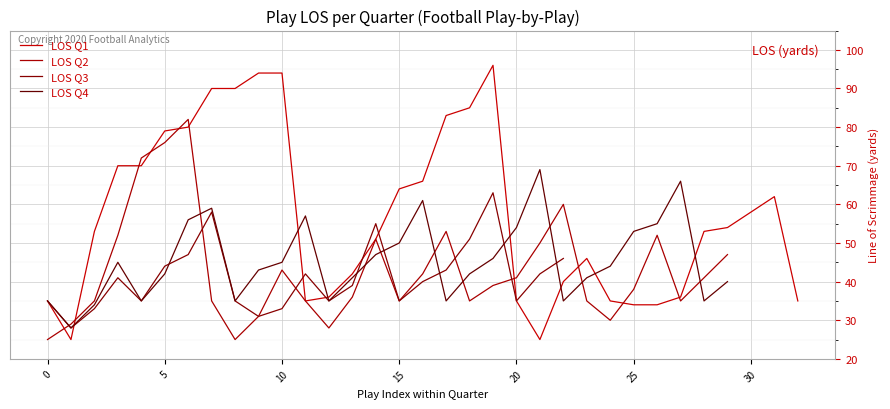

What is the highest value of the LOS Q2 series?

82